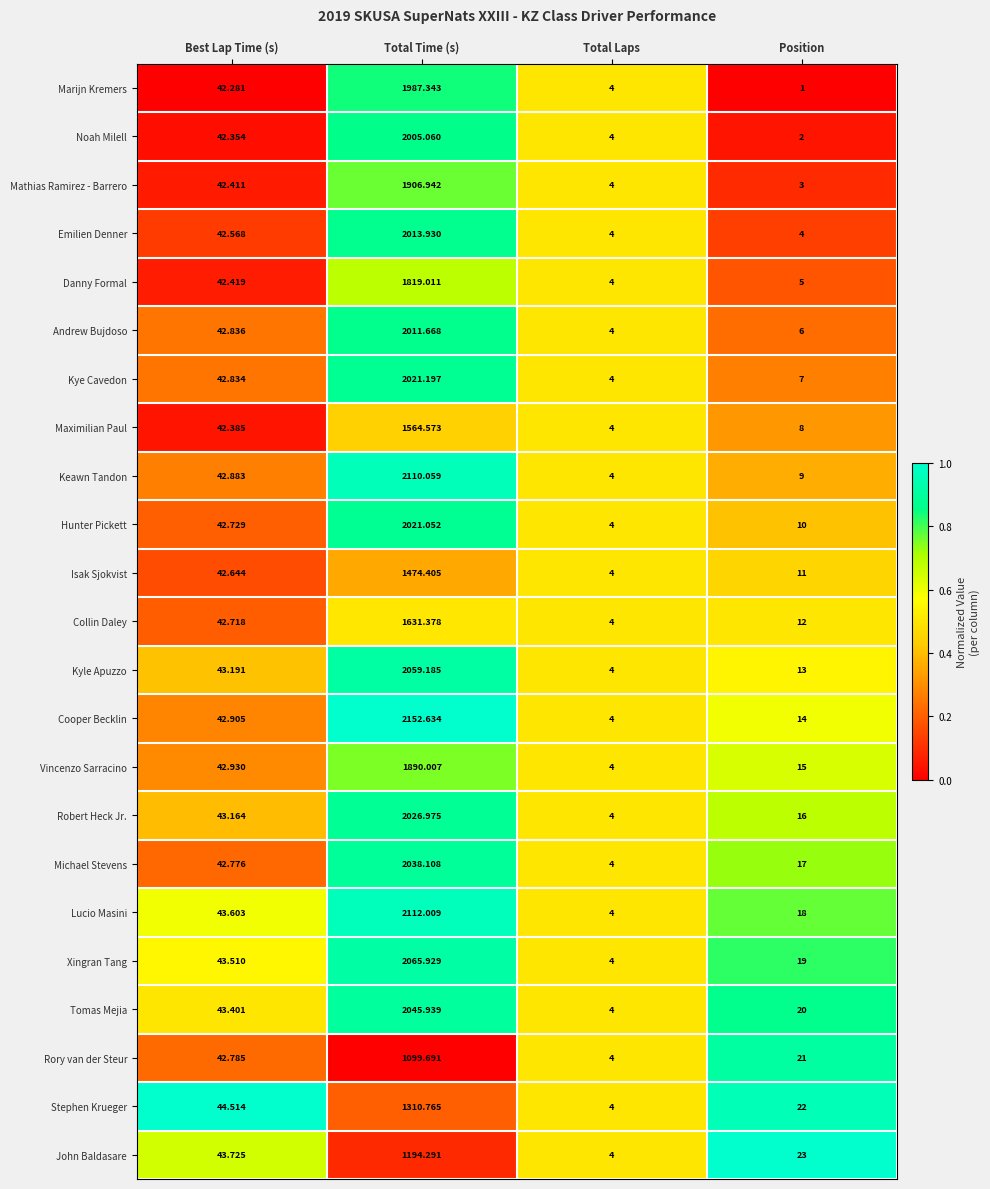

At which category is the sum across all series the highest?

Total Time (s)